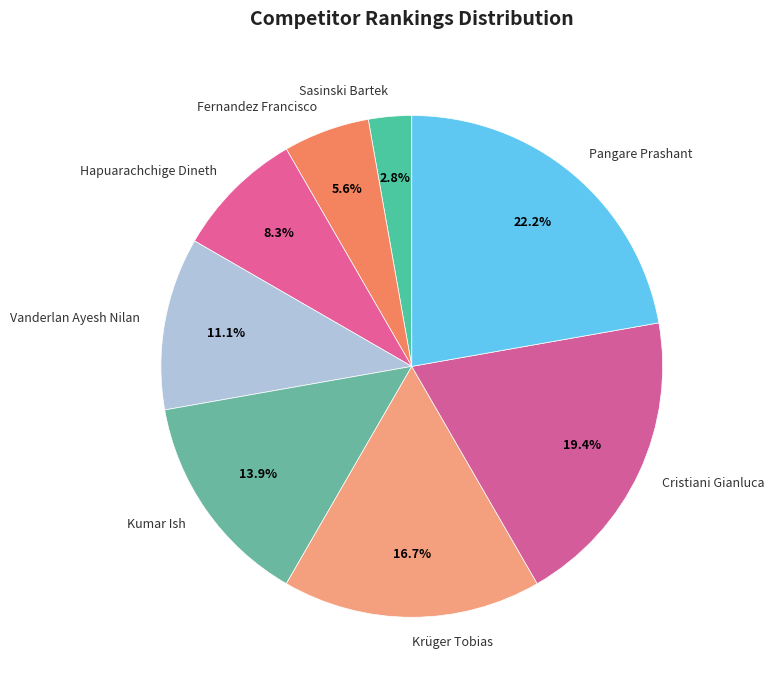

Count the number of slices in the pie.

8